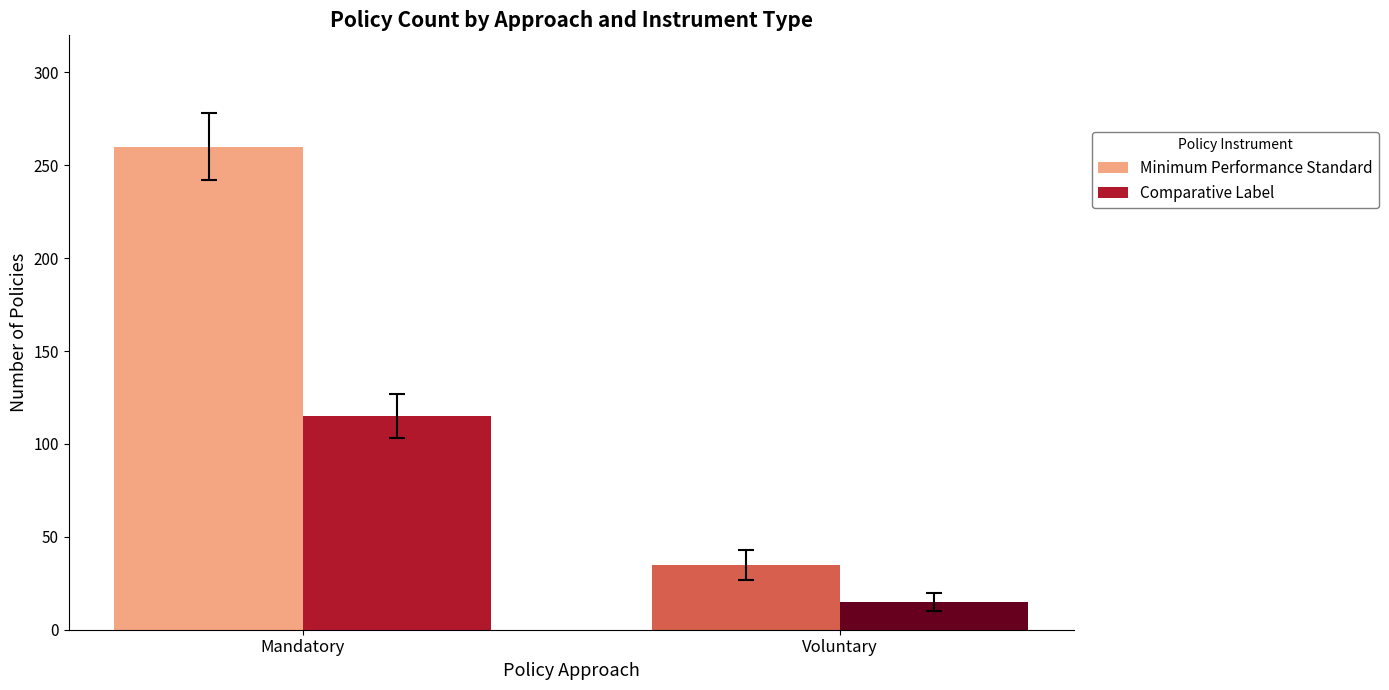

Between Mandatory and Voluntary, which series saw the biggest shift?

Minimum Performance Standard